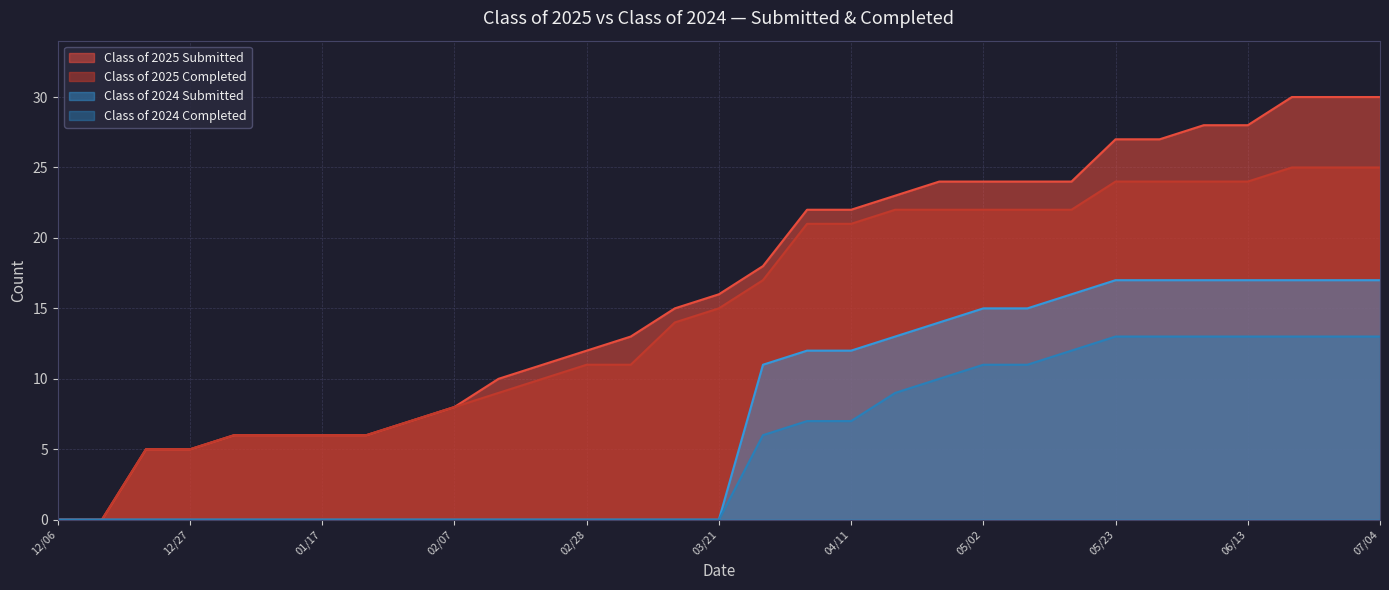

At which category is the sum across all series the highest?

06/20